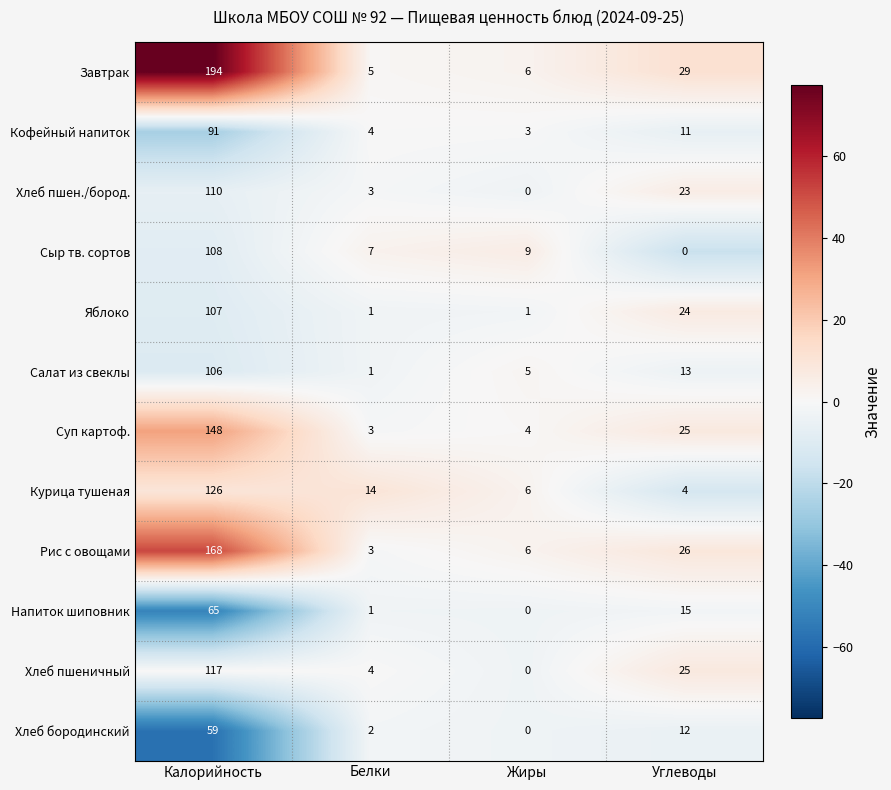

At which category is the sum across all series the highest?

Калорийность